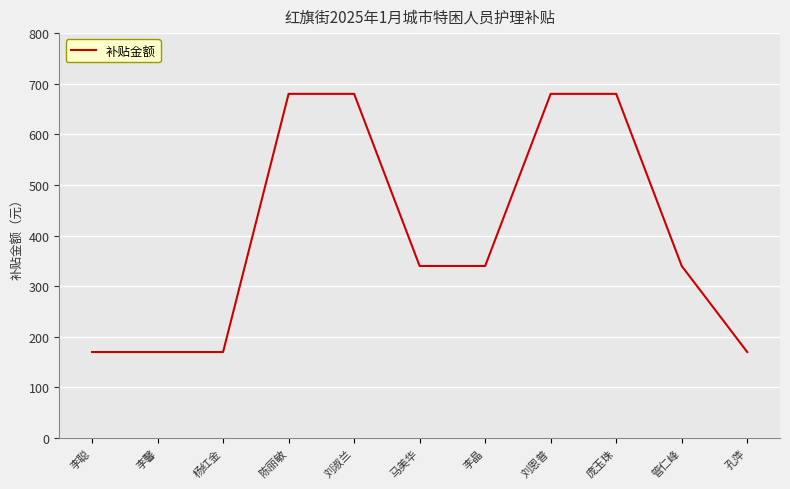

Reading left to right, what are all the values shown in this chart?

李聪=170	李馨=170	杨红金=170	陈丽敏=680	刘淑兰=680	马美华=340	李晶=340	刘恩普=680	庞玉珠=680	管仁峰=340	孔萍=170